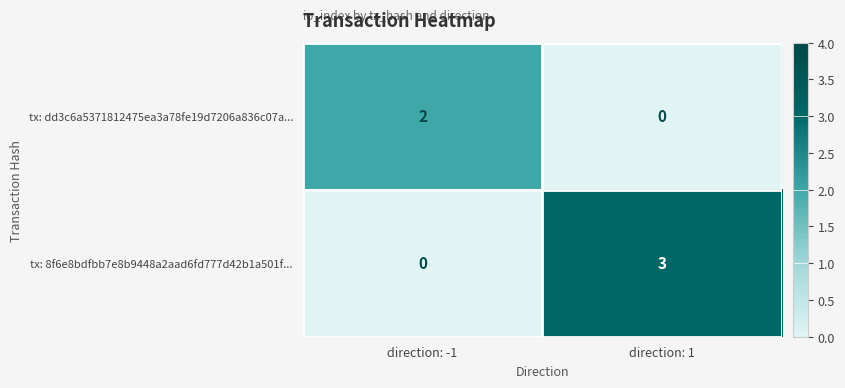

Rank the series by their maximum value, from lowest to highest.

tx: dd3c6a5371812475ea3a78fe19d7206a836c07a..., tx: 8f6e8bdfbb7e8b9448a2aad6fd777d42b1a501f...